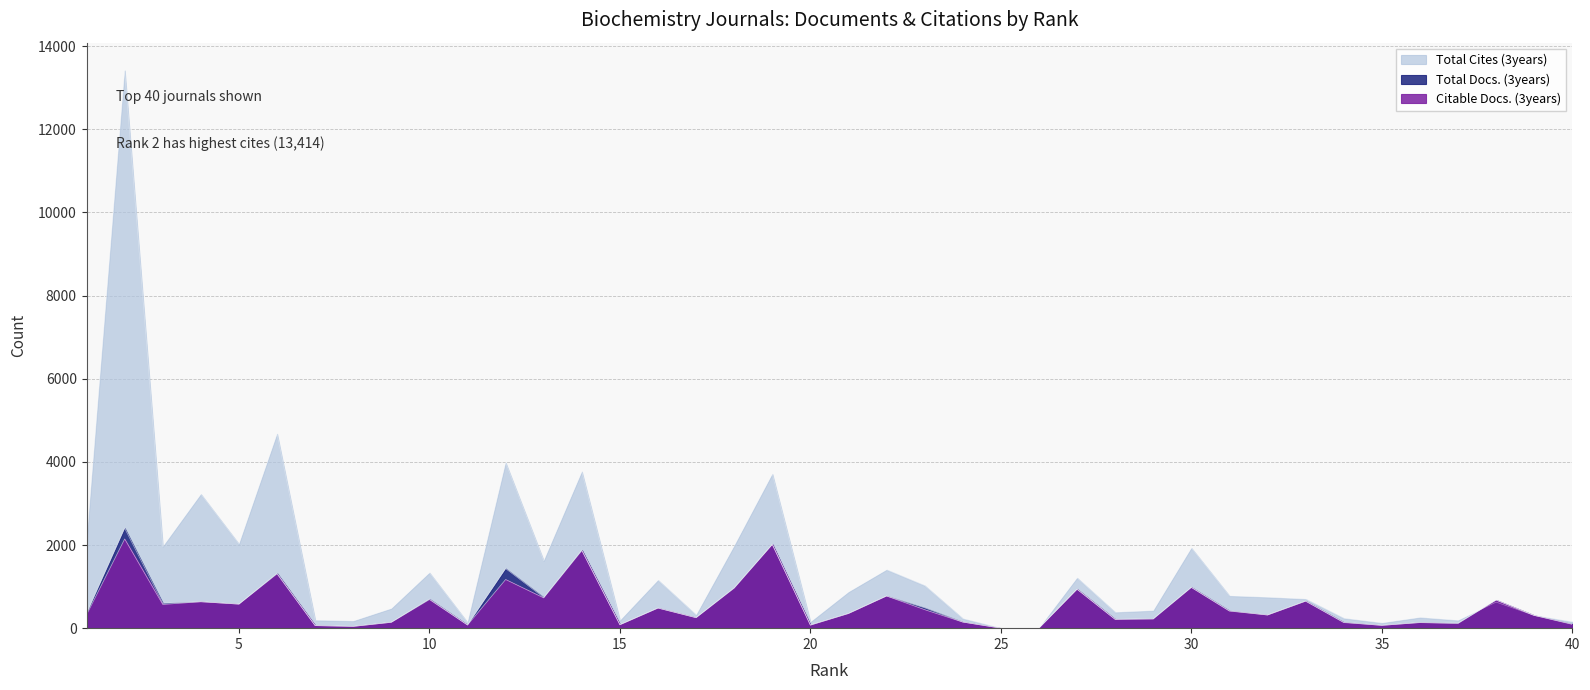

Between 37 and 15, which is larger?

37